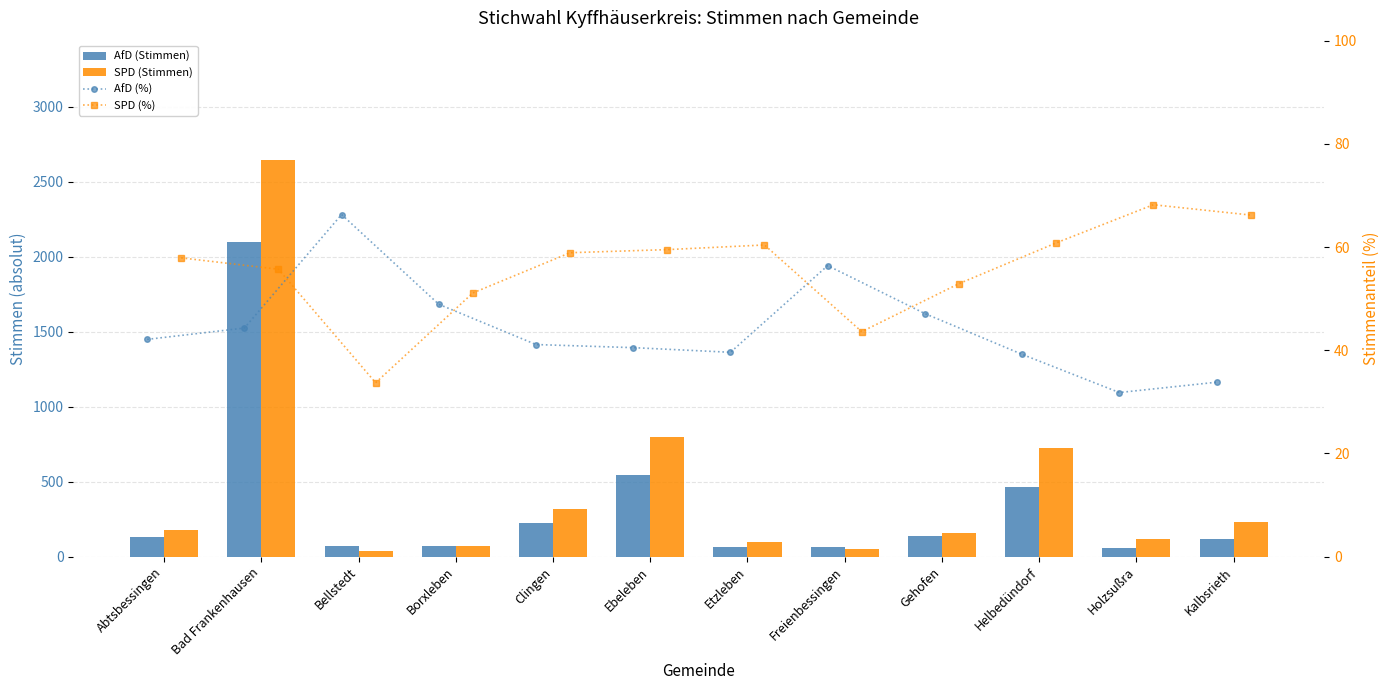

Which series changed the most between Borxleben and Ebeleben?

SPD (Stimmen)